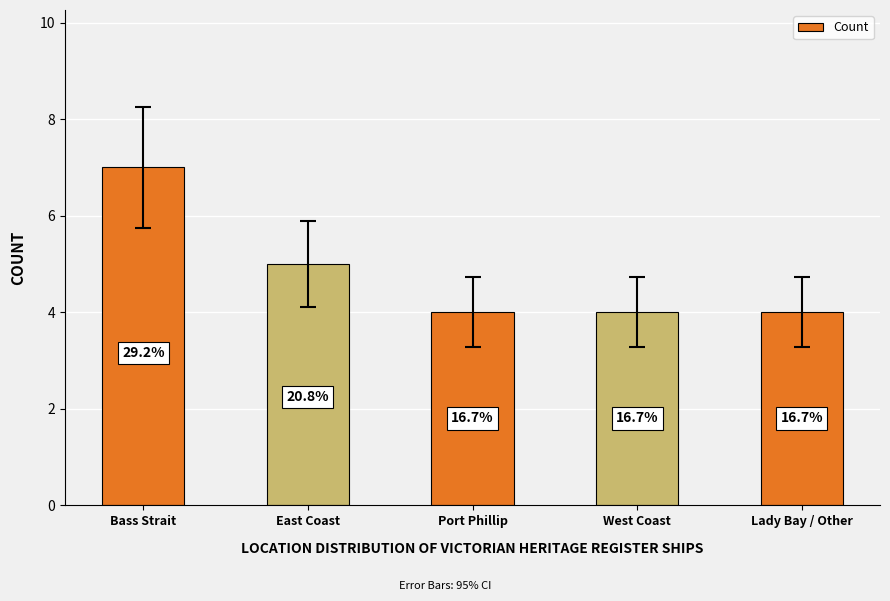

How many bars are there in total?

5